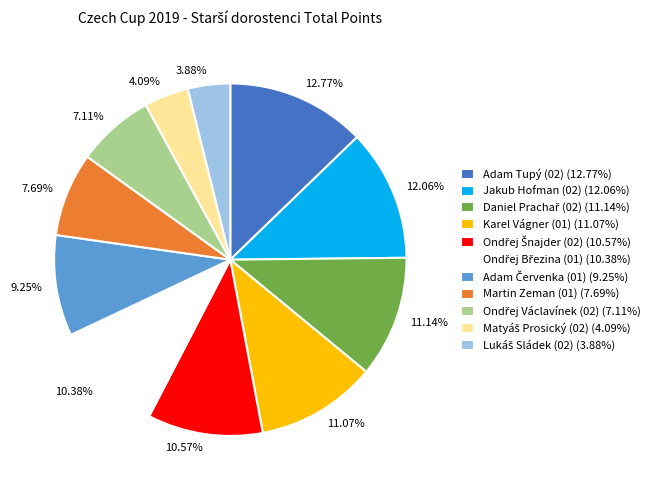

Is the sum of 3.88% and 7.69% greater than half?

No